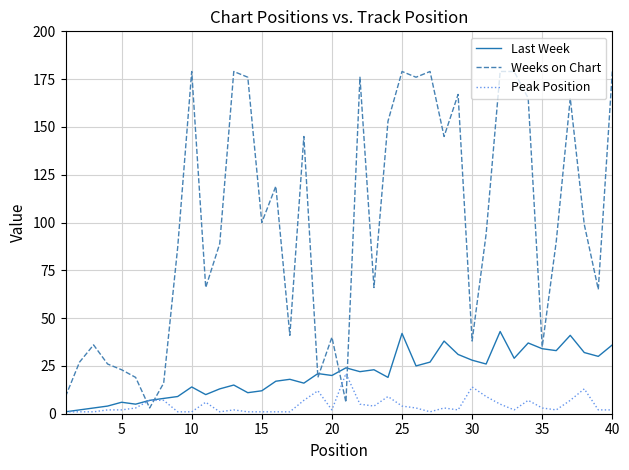

In Last Week, how many points are lower than both neighbors (excluding endpoints)?

12